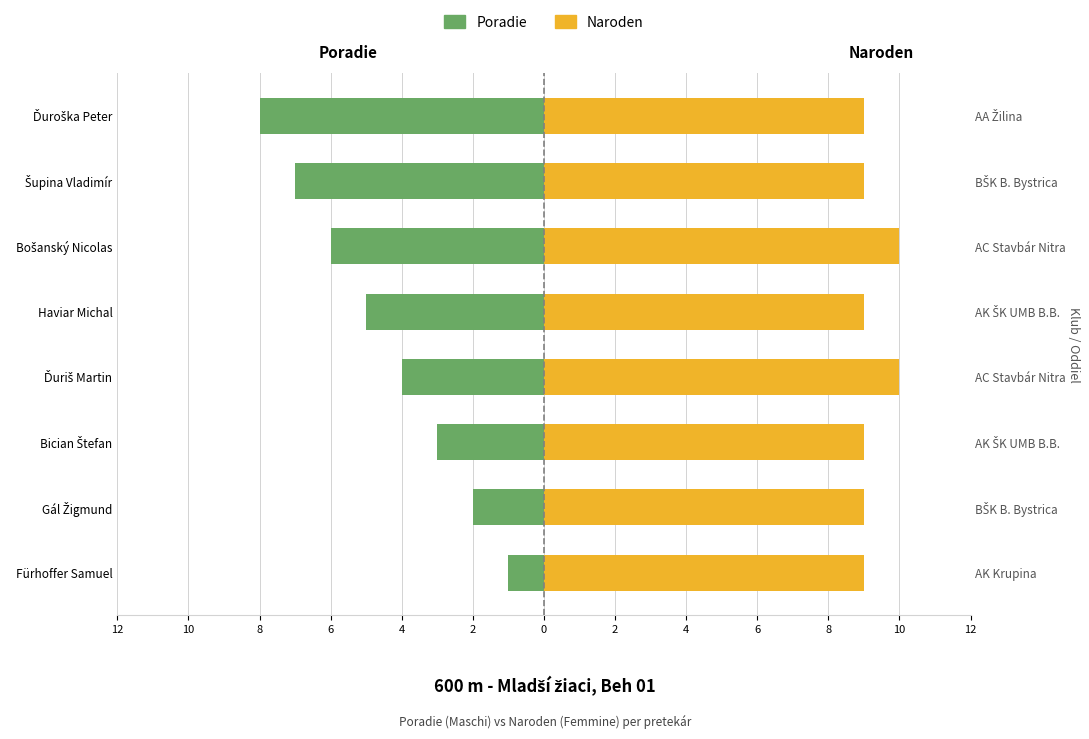

Which series changed the most between Fürhoffer Samuel and Bician Štefan?

Poradie